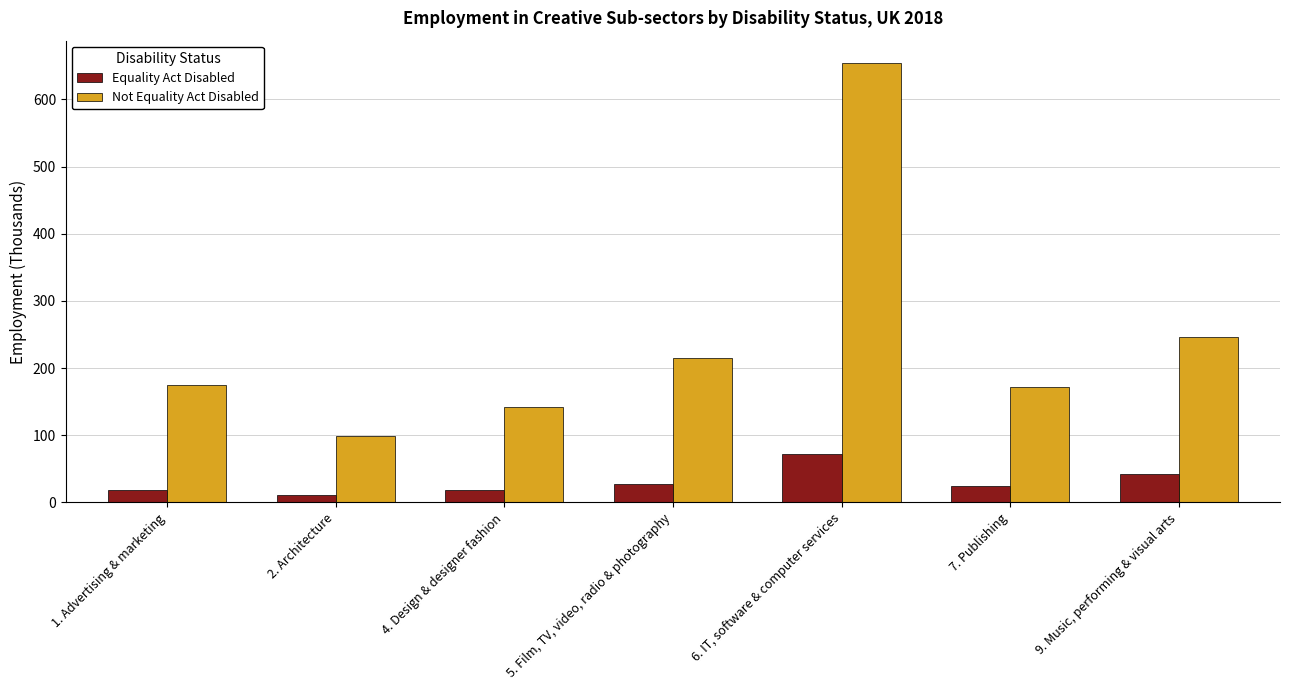

What is the label of the 1st bar from the right?

9. Music, performing & visual arts